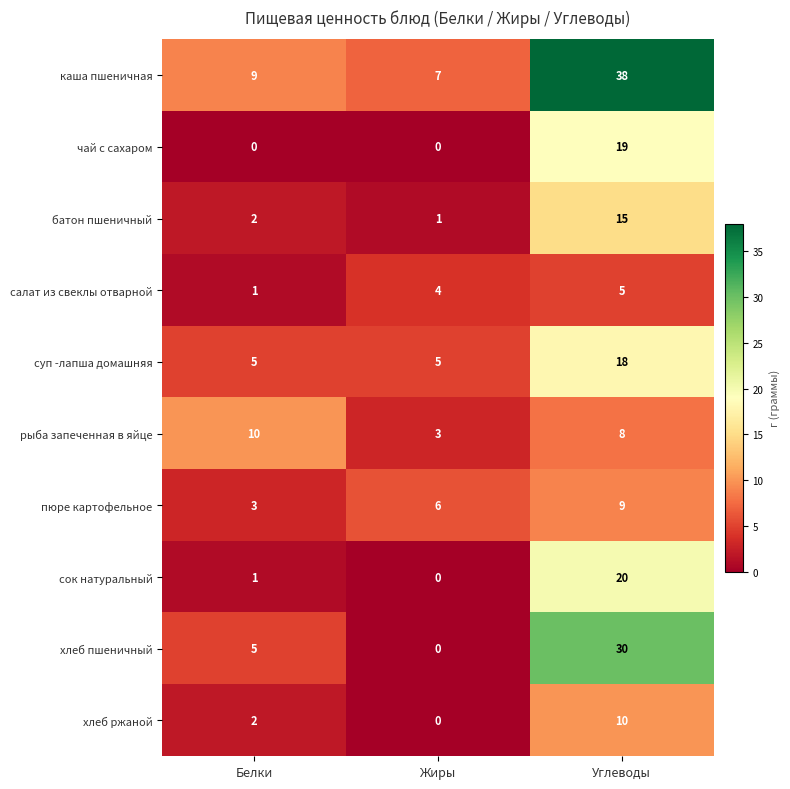

Count the number of categories in the chart.

3